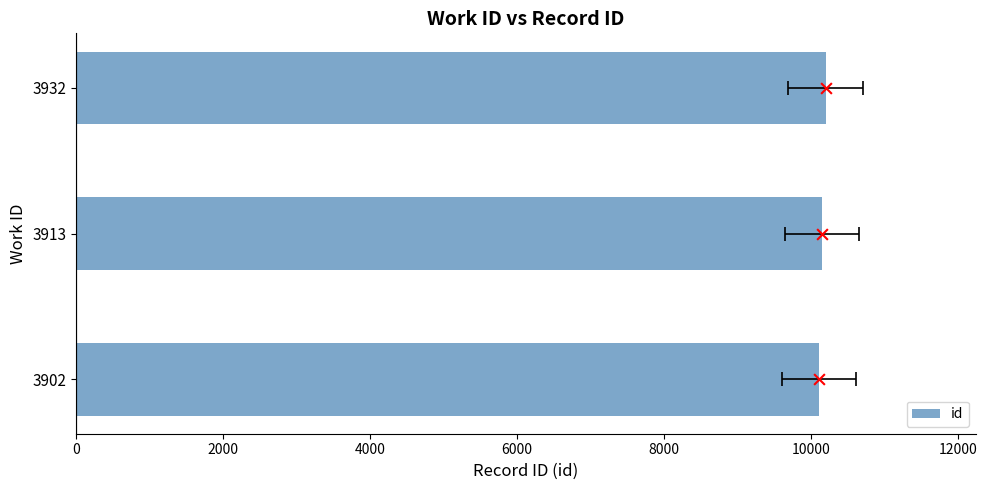

Which has a higher value, 3902 or 3913?

3913